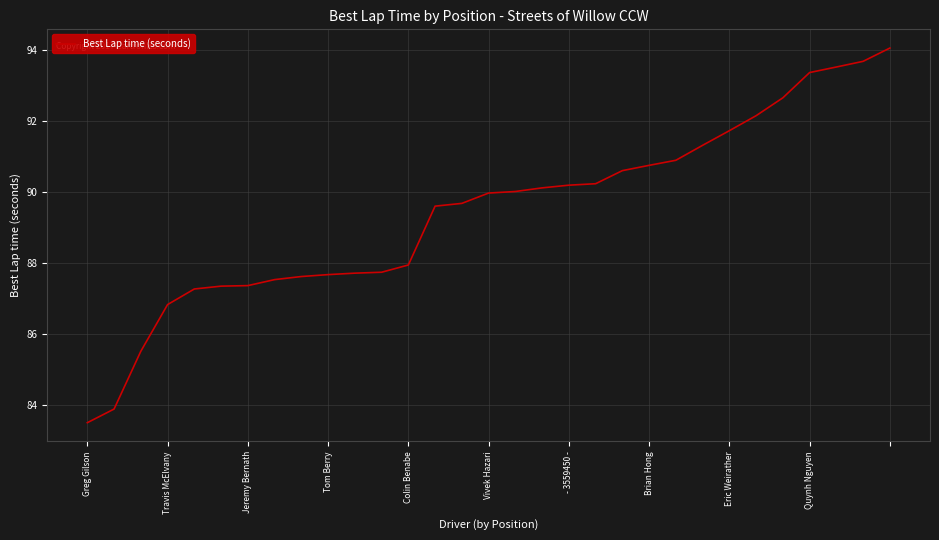

What is the difference between the maximum and minimum values?

10.6